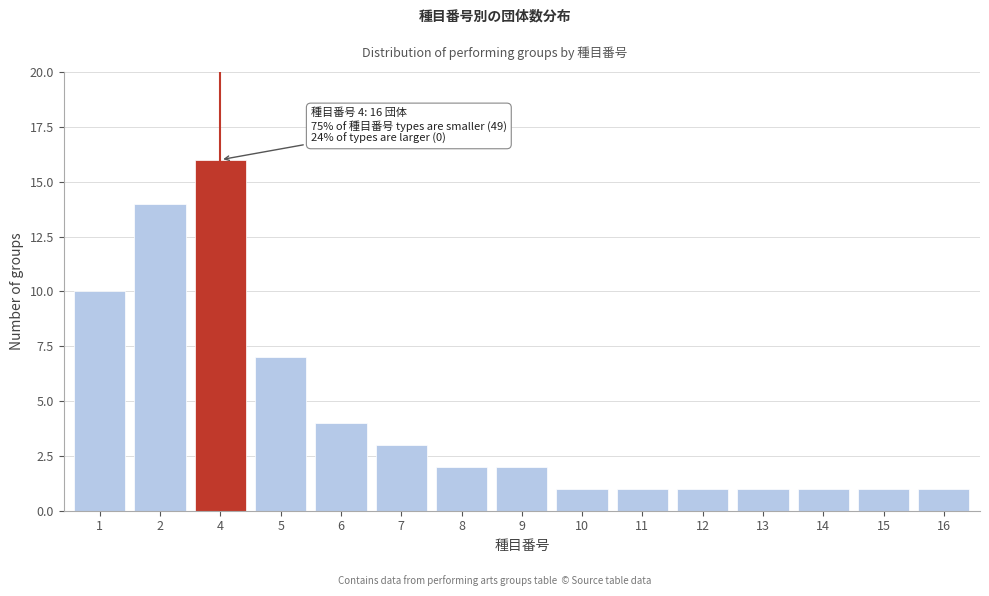

Reading right to left, transcribe all the data shown in this chart.

16=1	15=1	14=1	13=1	12=1	11=1	10=1	9=2	8=2	7=3	6=4	5=7	4=16	2=14	1=10